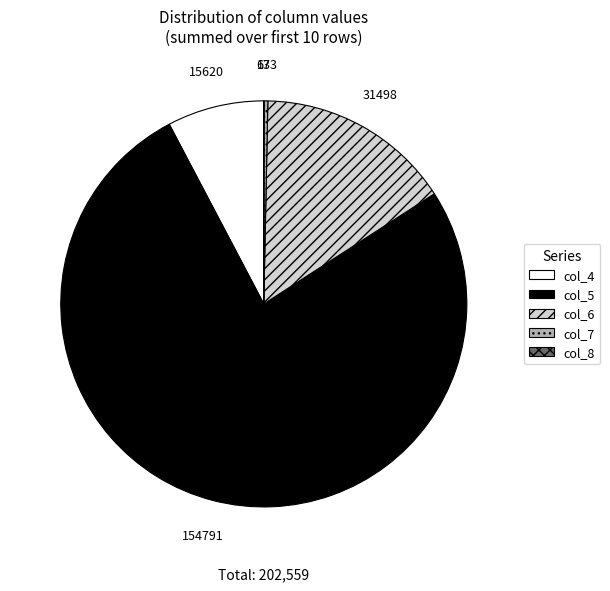

The col_4 slice represents 8% of the pie. True or false?

True